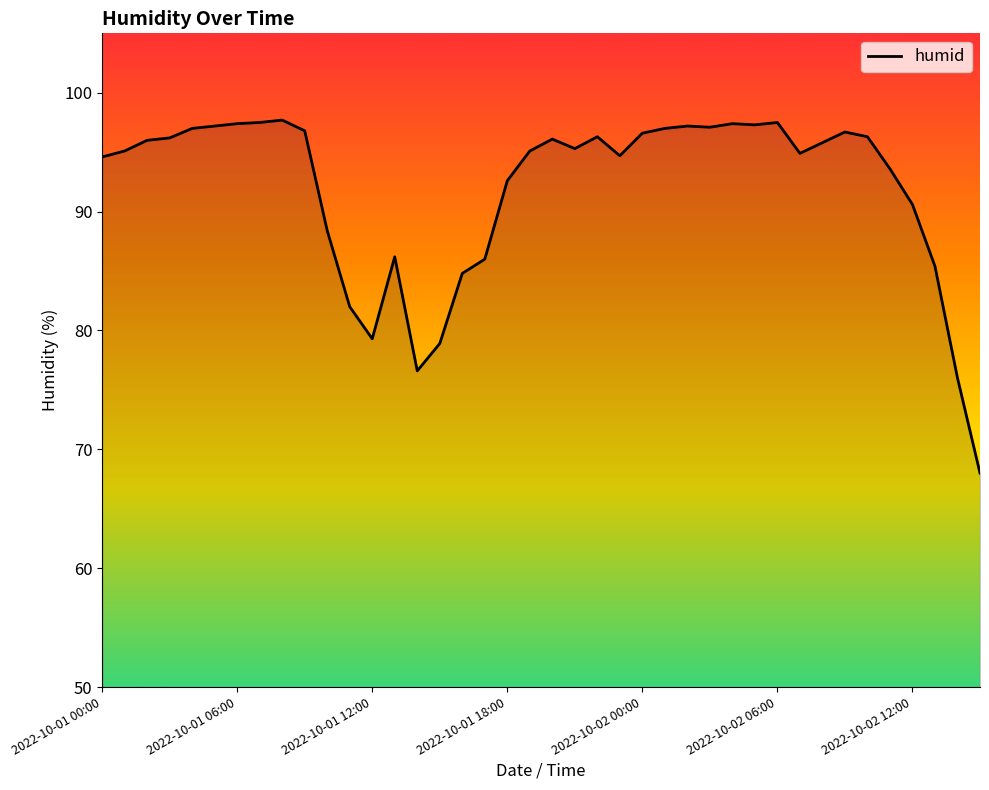

What is the minimum value shown in the chart?

68.0